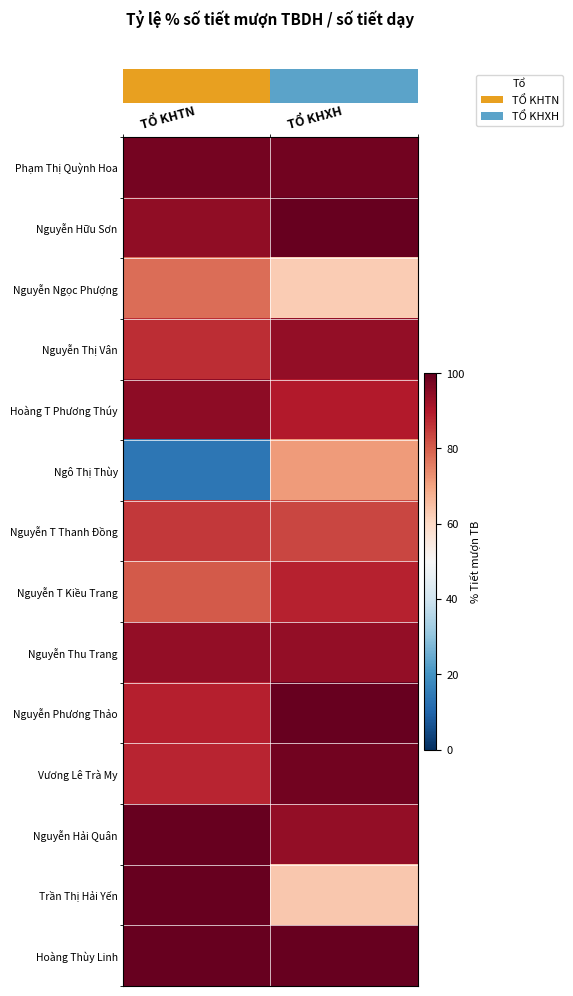

At how many categories does at least one series exceed 33?

2